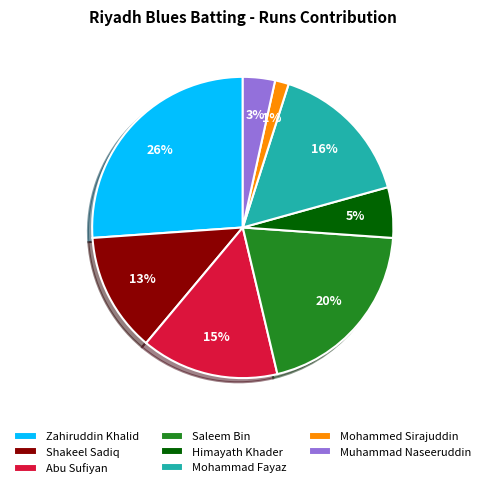

What percentage is the Muhammad Naseeruddin slice, to the nearest percent?

3%